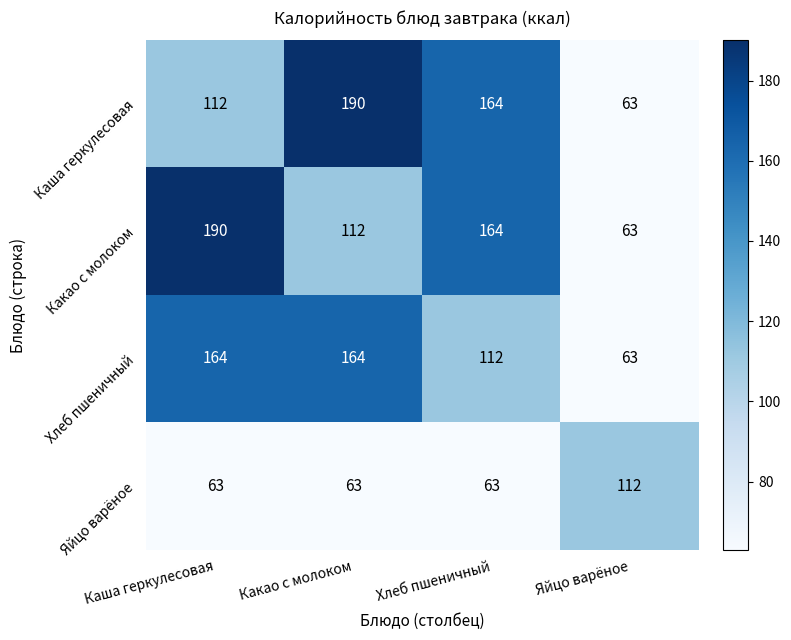

Reading left to right, list all the values displayed in this chart.

Каша геркулесовая: 112	190	164	63
Какао с молоком: 190	112	164	63
Хлеб пшеничный: 164	164	112	63
Яйцо варёное: 63	63	63	112